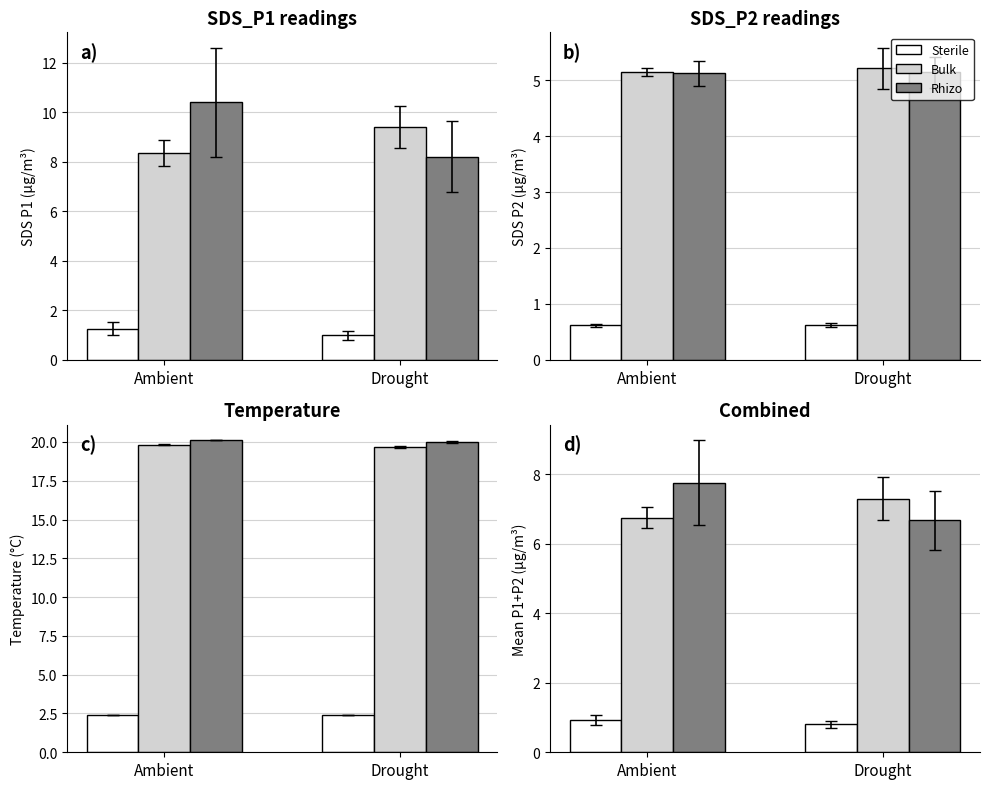

What value does the Rhizo series have at Ambient?

7.8